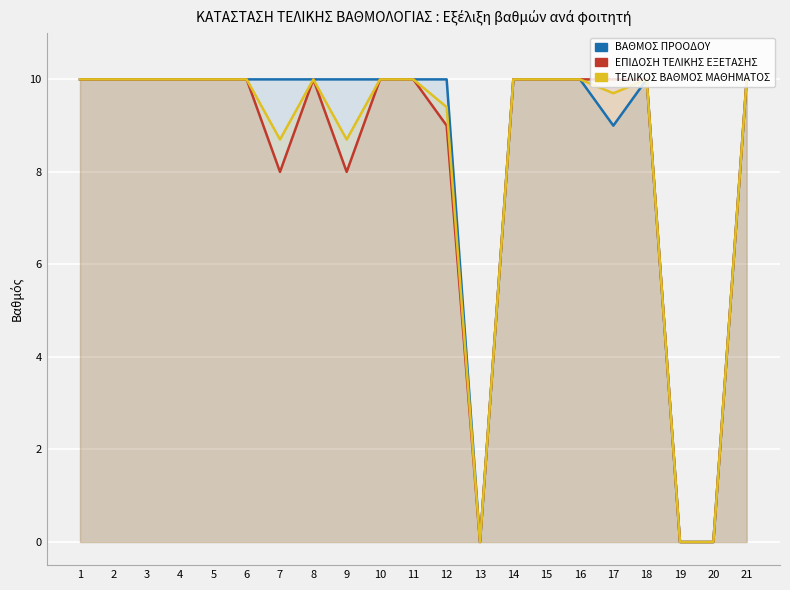

What is the value of the ΒΑΘΜΟΣ ΠΡΟΟΔΟΥ point at the 1st from the left?

10.0